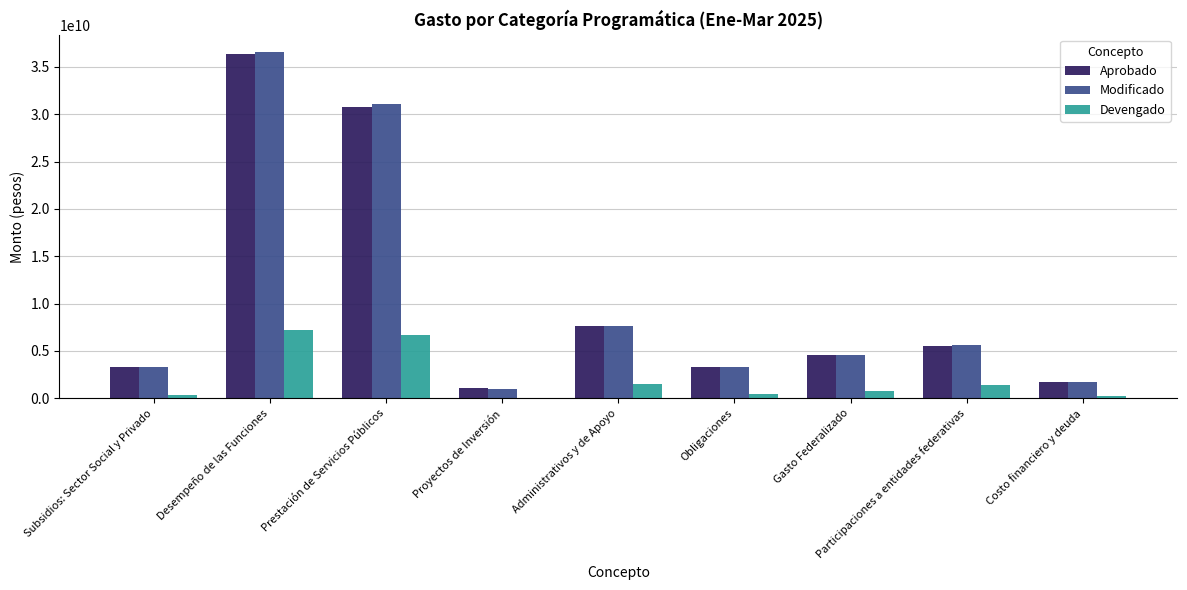

What is the sum of the Devengado values at Prestación de Servicios Públicos and Gasto Federalizado?

7547679198.8